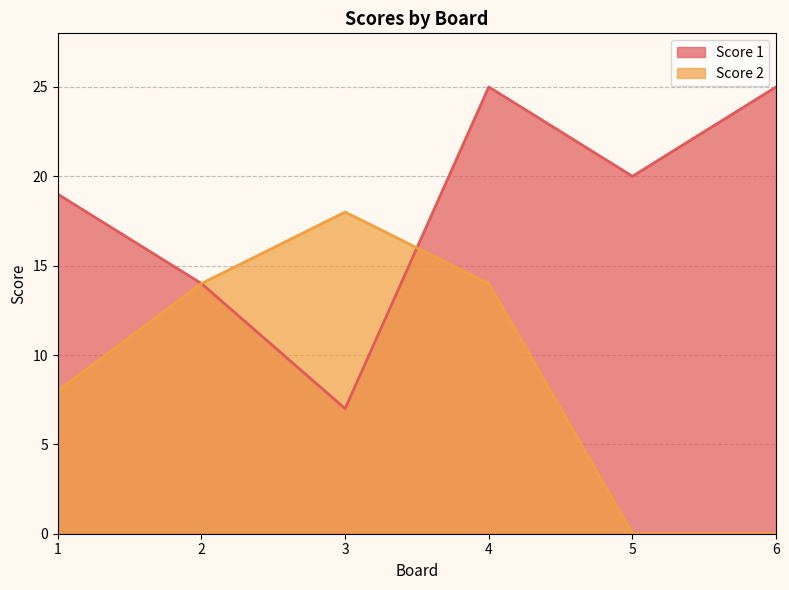

Is it true that Score 1 equals 25 at 6?

True